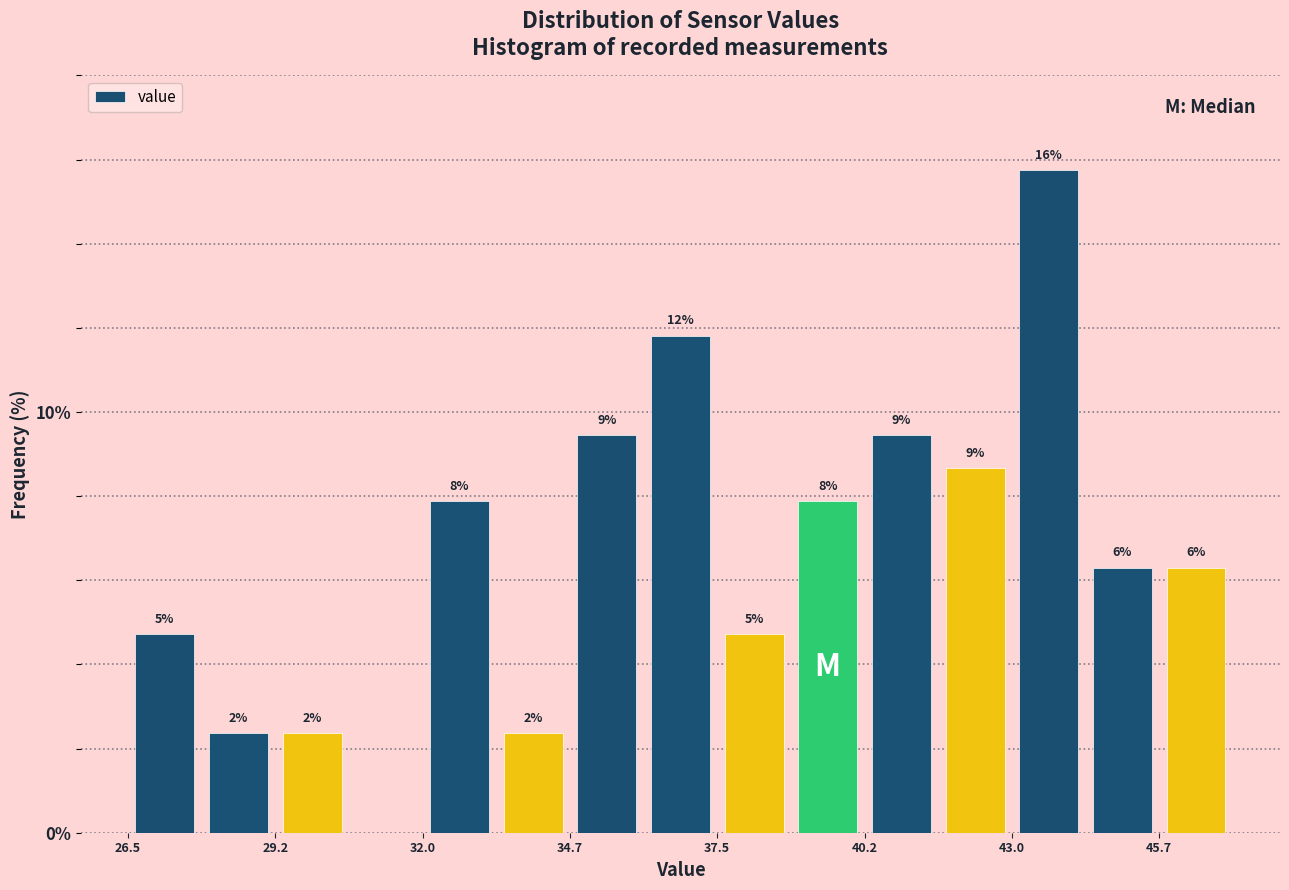

Read against the x-axis, roughly where is the centre of the tallest bar?

43.5